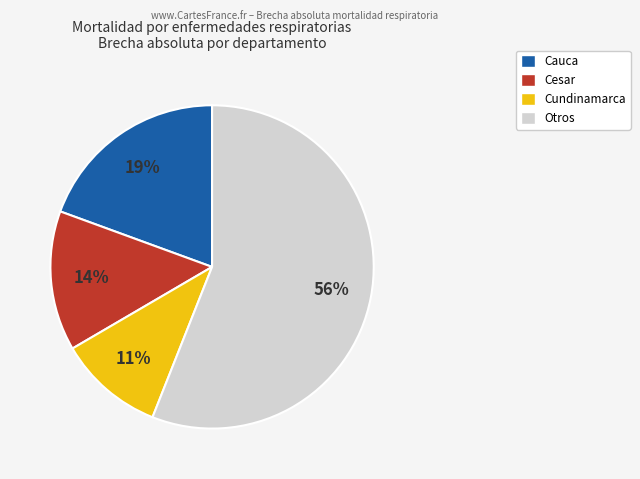

Is there a majority slice in this chart?

Yes